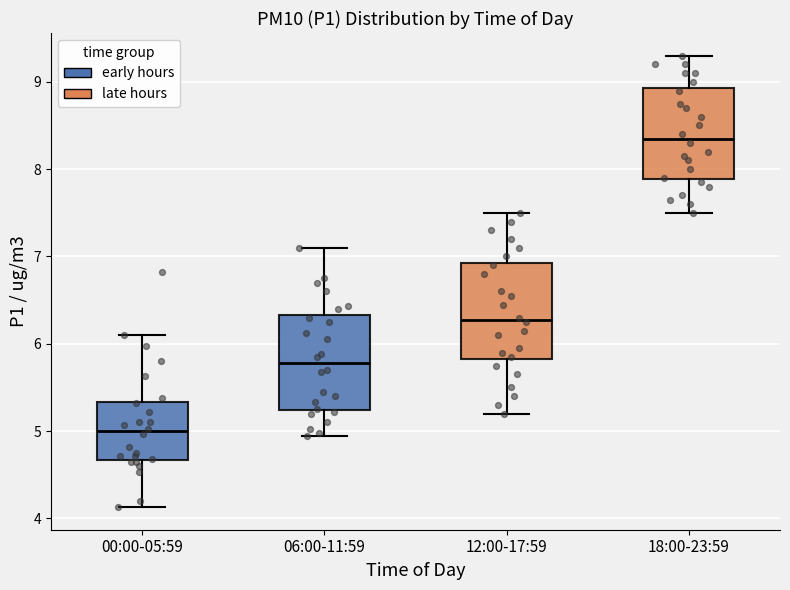

Reading left to right, transcribe this box plot: for each box, give where its median line is, the range the box spans, and where its two whiskers end, as read against the y-axis. The values are not printed on the chart, so give them approximately, as read against the axis.

00:00-05:59: median 5.0, box 4.7 to 5.3, whiskers 4.1 to 6.1
06:00-11:59: median 5.8, box 5.2 to 6.3, whiskers 5.0 to 7.1
12:00-17:59: median 6.3, box 5.8 to 6.9, whiskers 5.2 to 7.5
18:00-23:59: median 8.4, box 7.9 to 8.9, whiskers 7.5 to 9.3